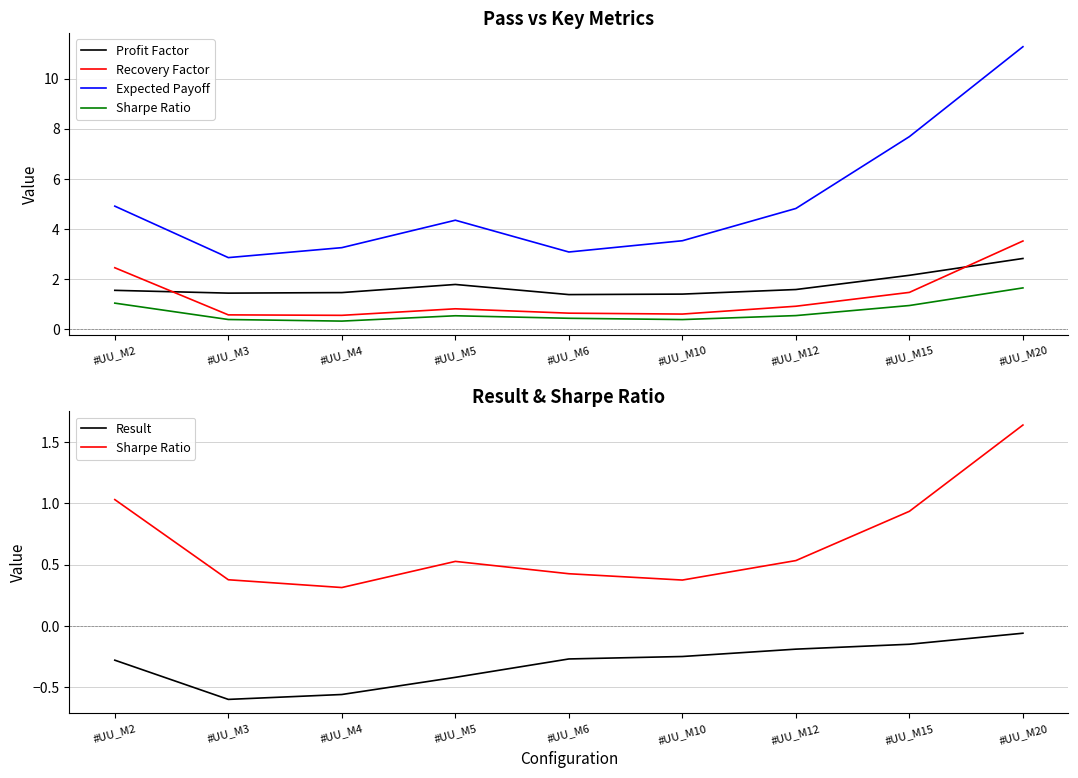

Does the chart display data point markers on the line(s)?

No